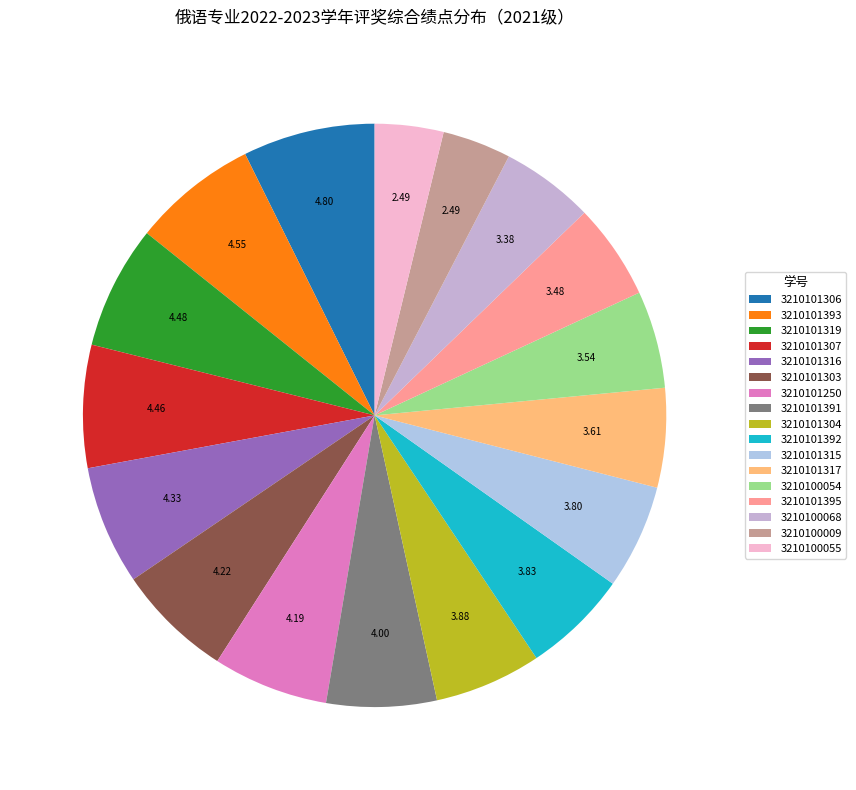

Is the sum of 3210101250 and 3210101317 greater than half?

No